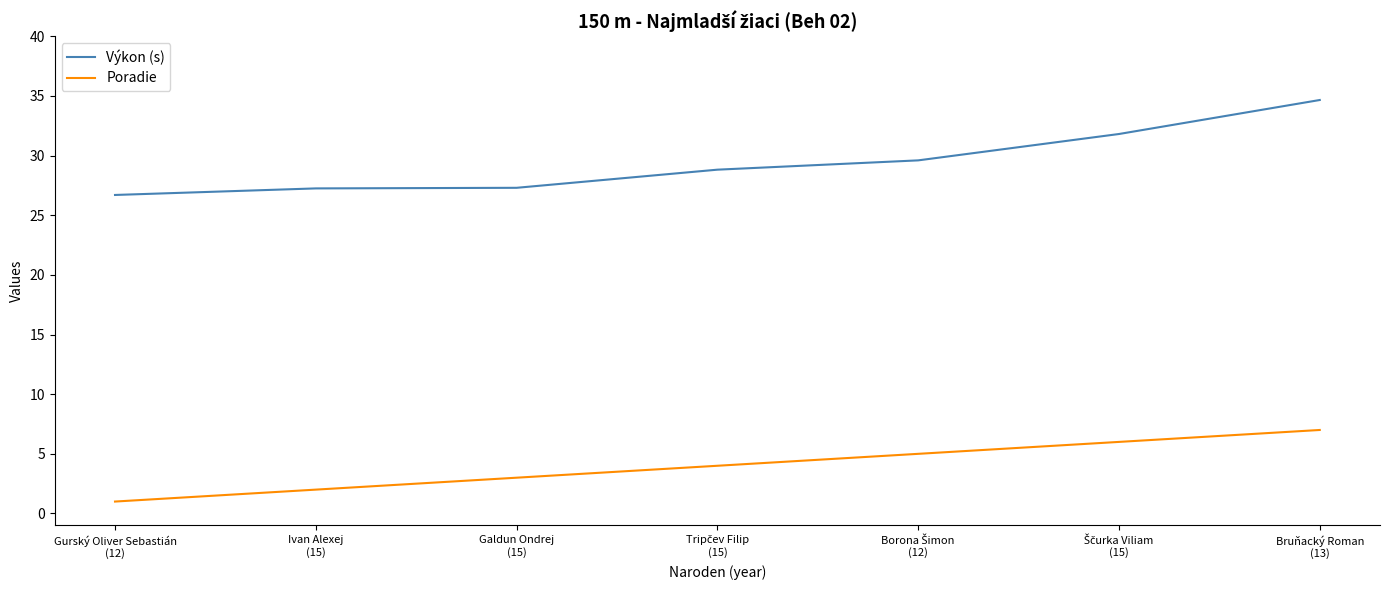

Rank the series at Ivan Alexej
(15) from highest to lowest value.

Výkon (s), Poradie